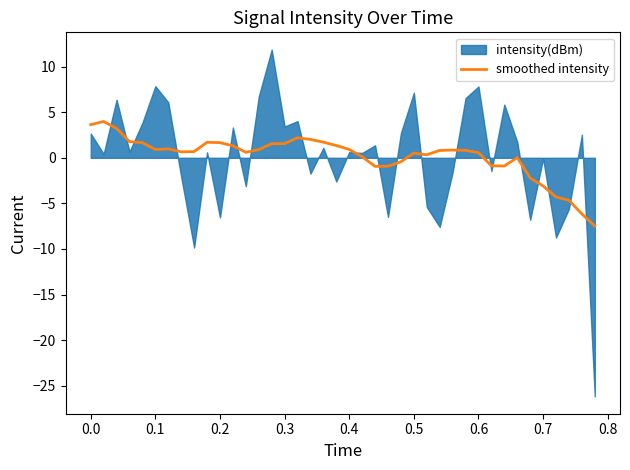

The value at 0.7 is -3.1. True or false?

True